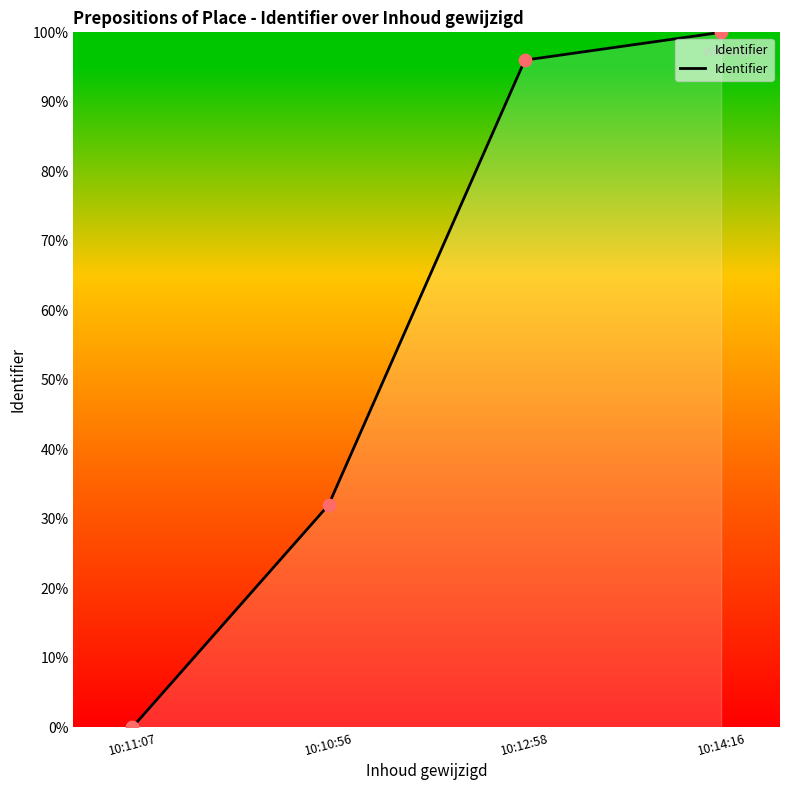

What is the change in value from 10:10:56 to 10:14:16?

+68